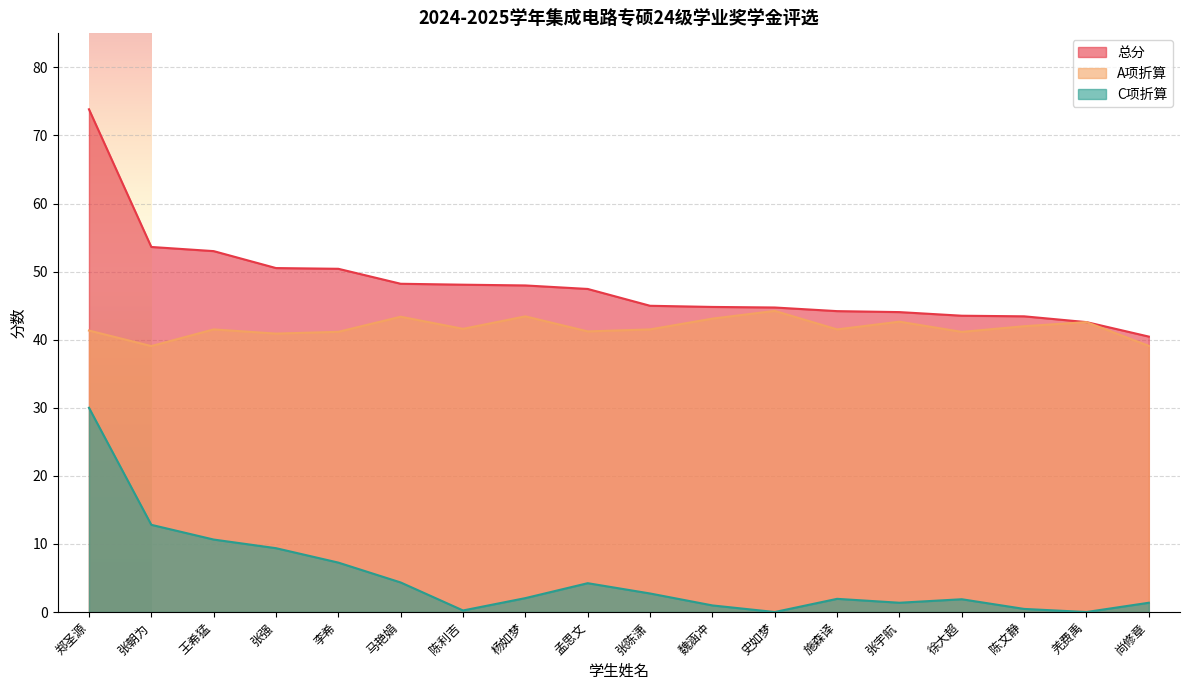

Is it true that 总分 equals 71.6 at 王希猛?

False